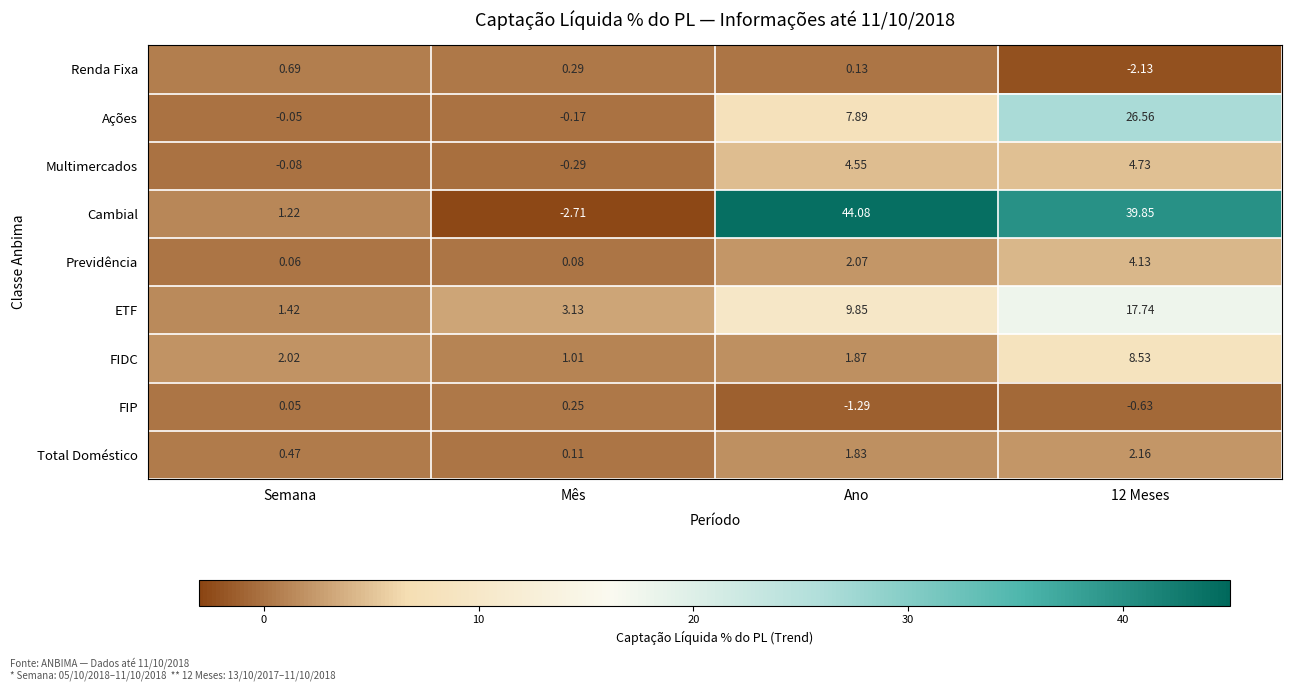

Which series changed the most between Ano and 12 Meses?

Ações